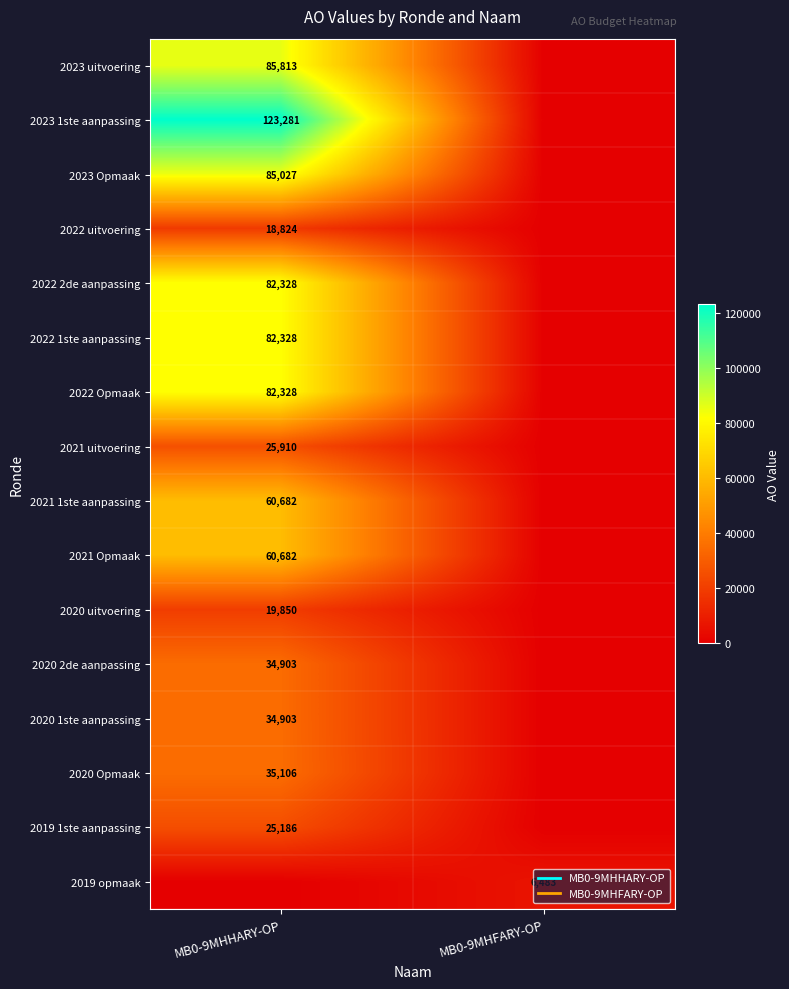

What is the greatest value displayed?

123281